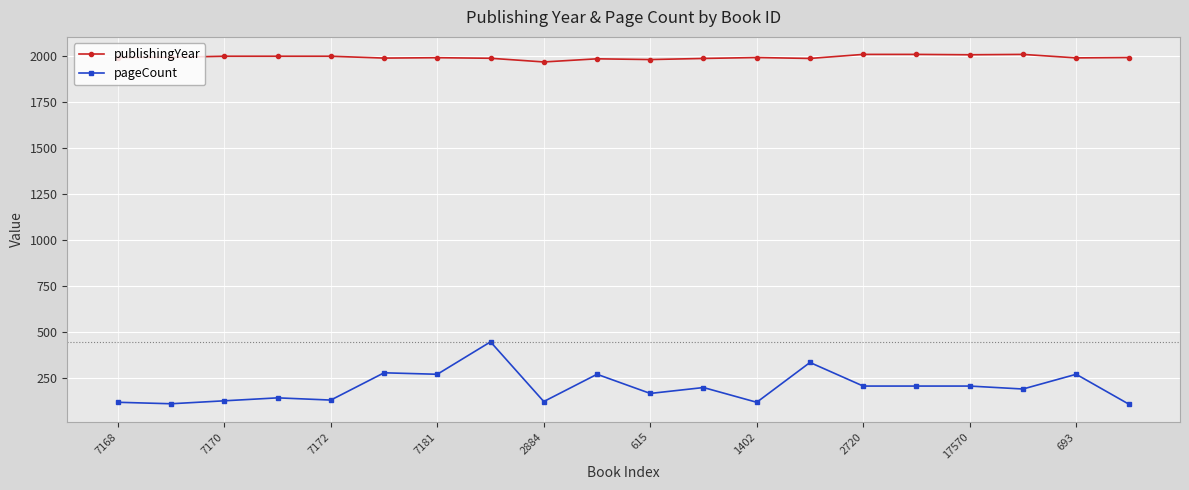

Which series has the largest range (max minus min)?

pageCount